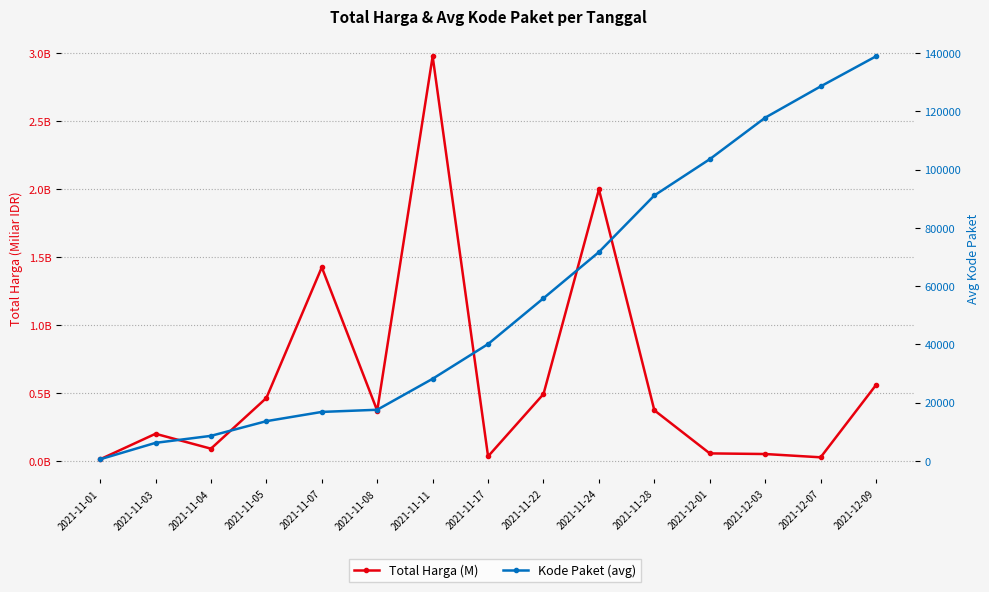

What is the difference between the second highest and second lowest values in the Kode Paket (avg) series?

122307.0